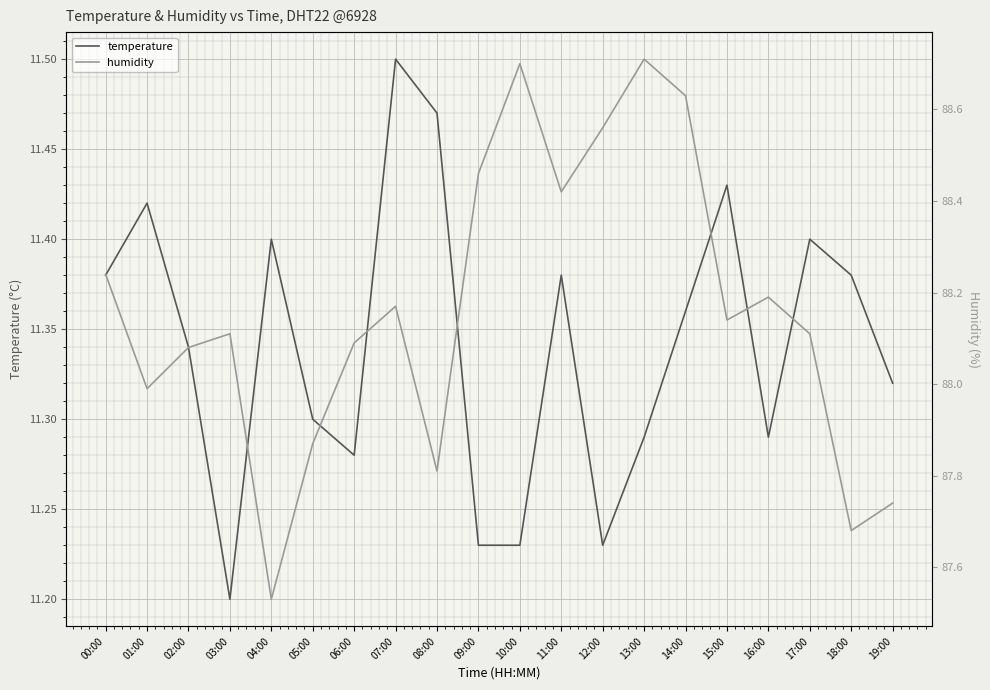

Where is the first local maximum for temperature?

01:00